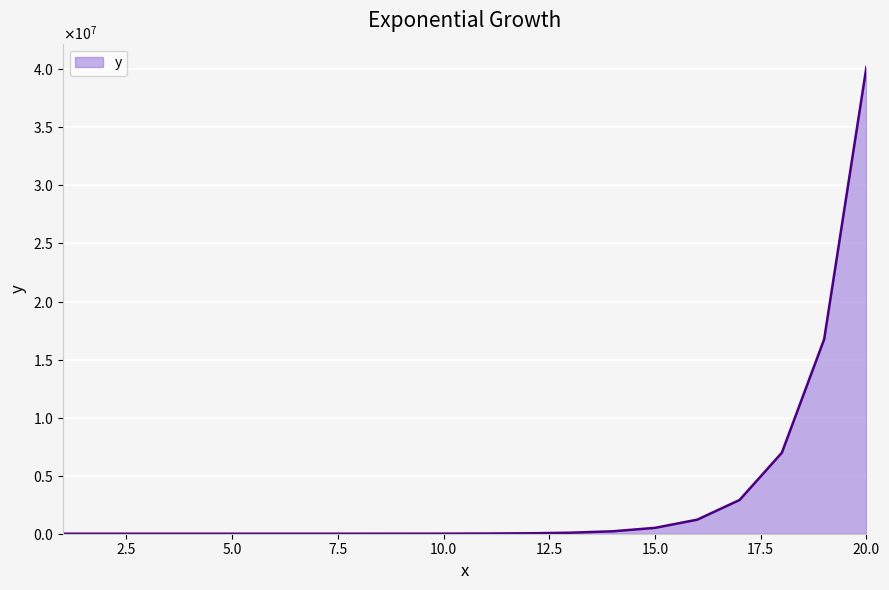

Does the chart display data point markers on the line(s)?

No